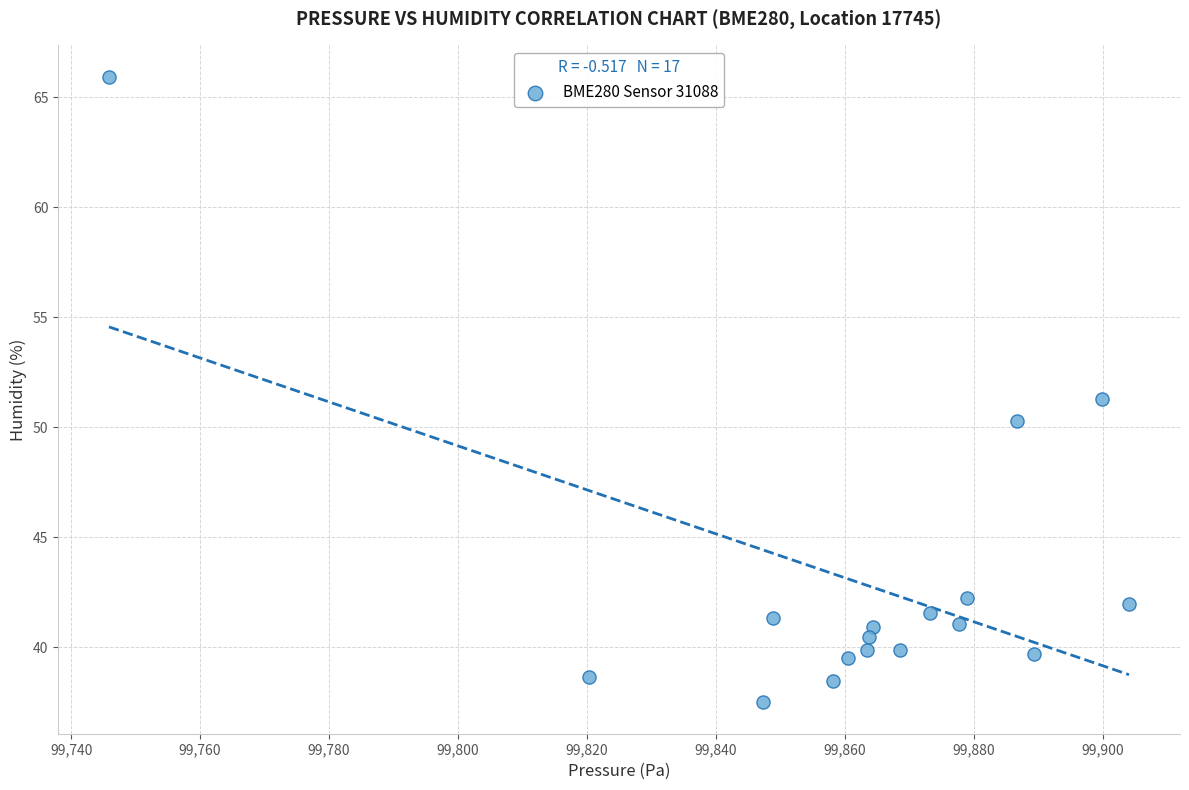

What is the range of X values (max minus min)?

158.2